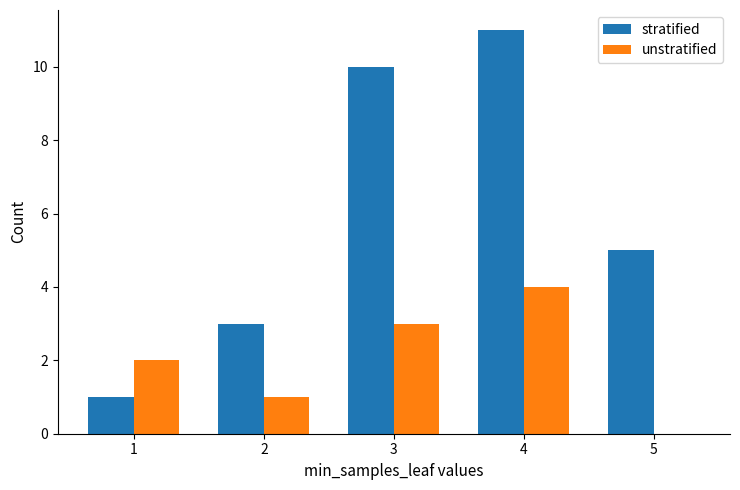

What is the greatest value displayed?

11